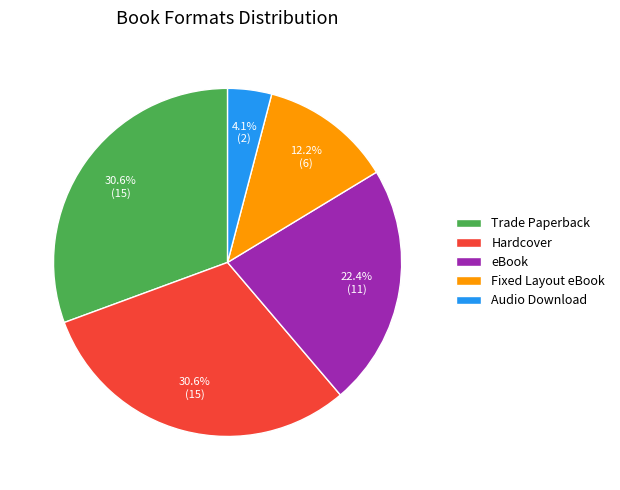

To the nearest percent, what is the combined percentage of Audio Download and Hardcover?

35%